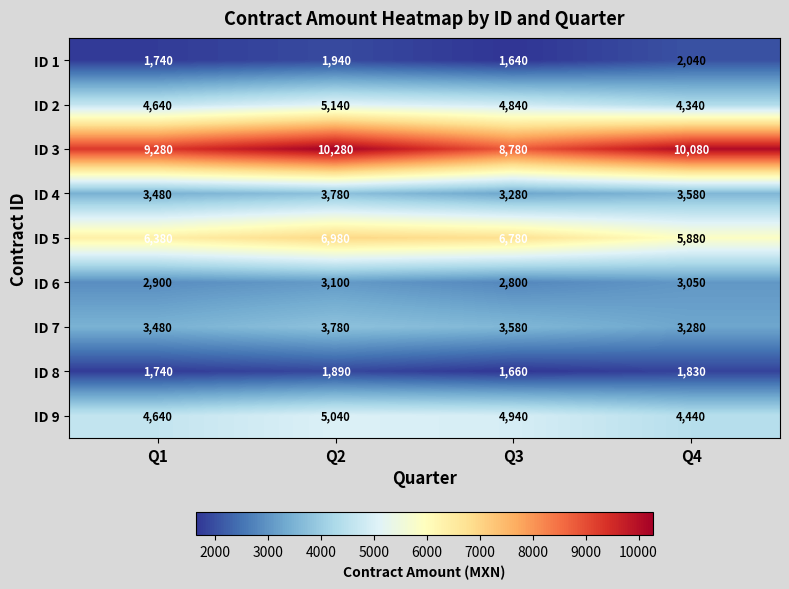

What is the spread (max minus min) of values at Q4?

8250